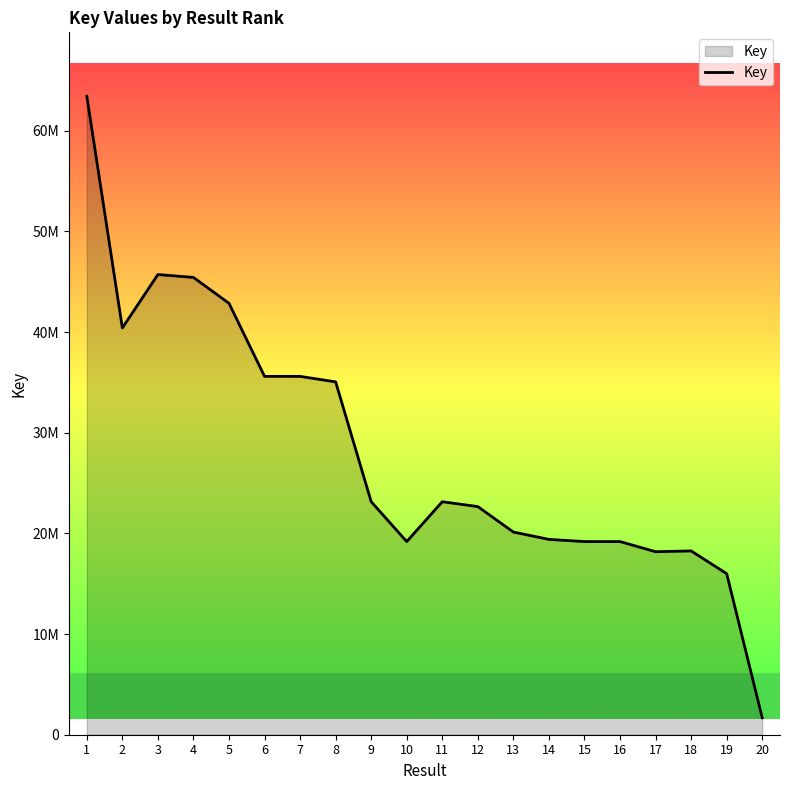

How many interior local peaks (higher than both neighbors) does the data have?

3